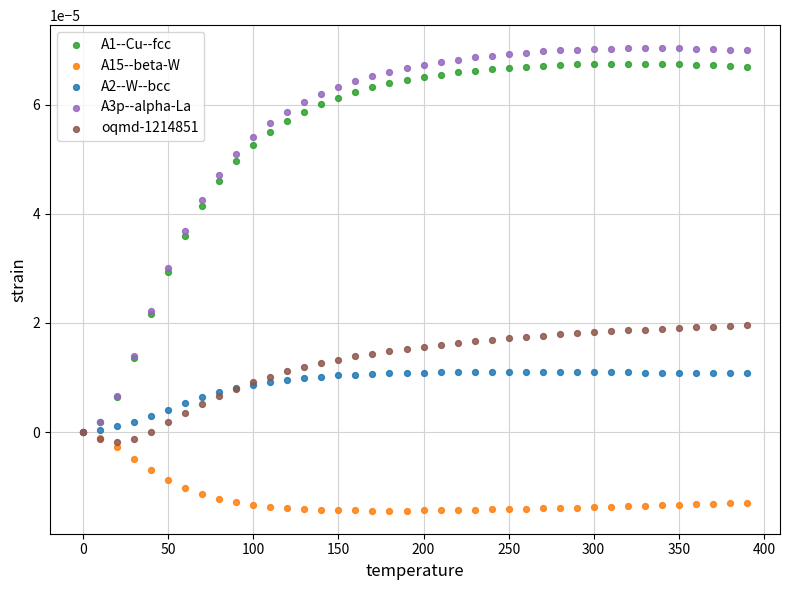

Which series reaches the minimum Y coordinate?

A15--beta-W